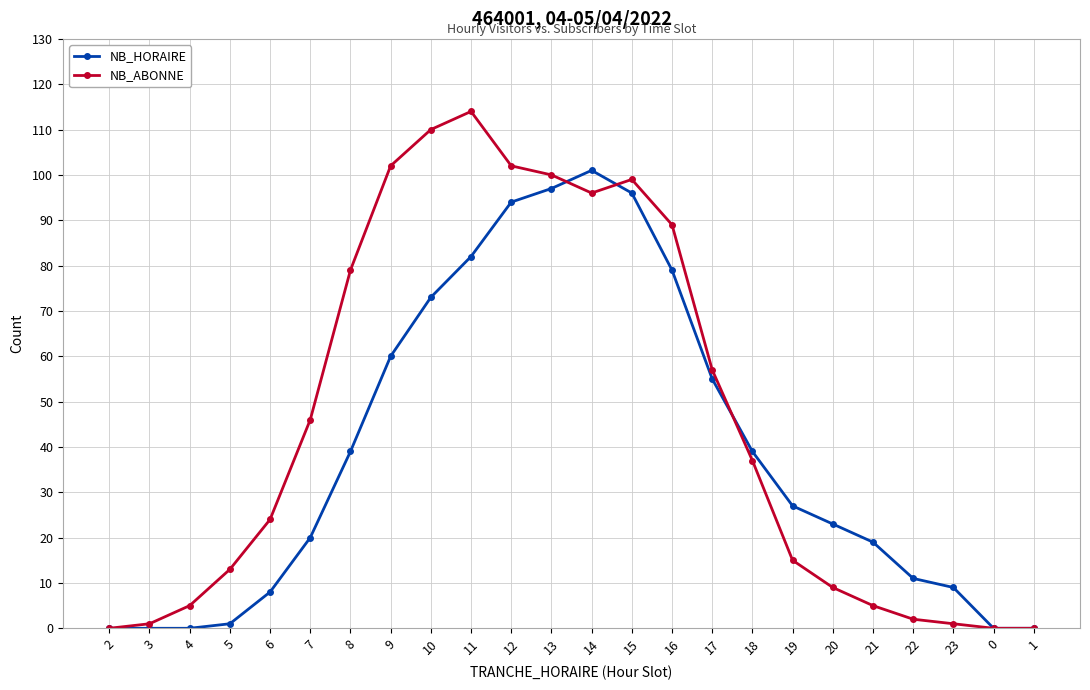

Which category has the highest value in the NB_HORAIRE series?

14